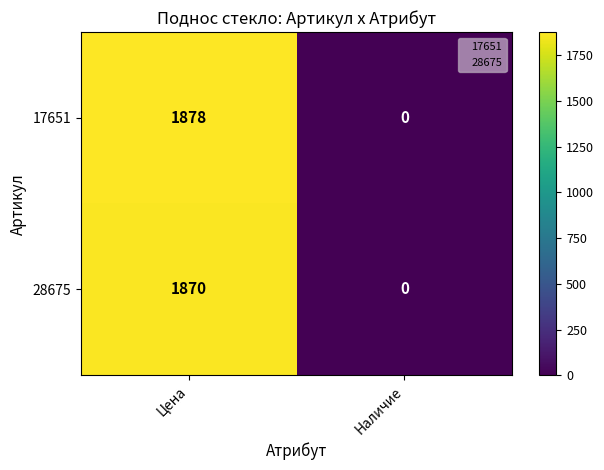

Which series has the widest spread of values?

17651